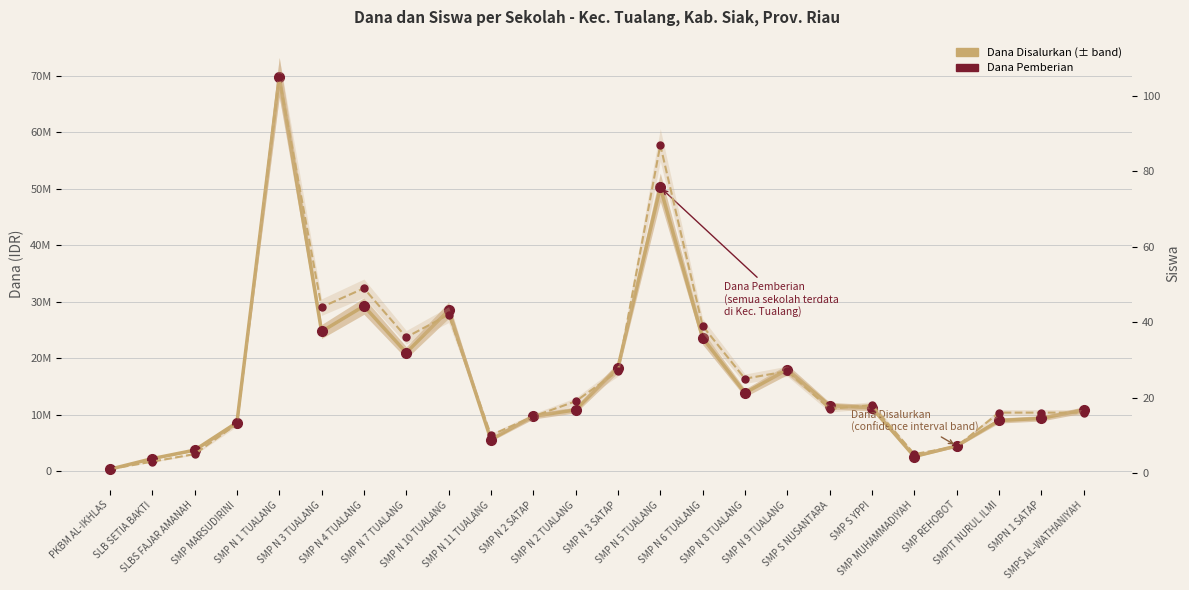

The value of Dana Pemberian at SMP S YPPI is 11250000. True or false?

True